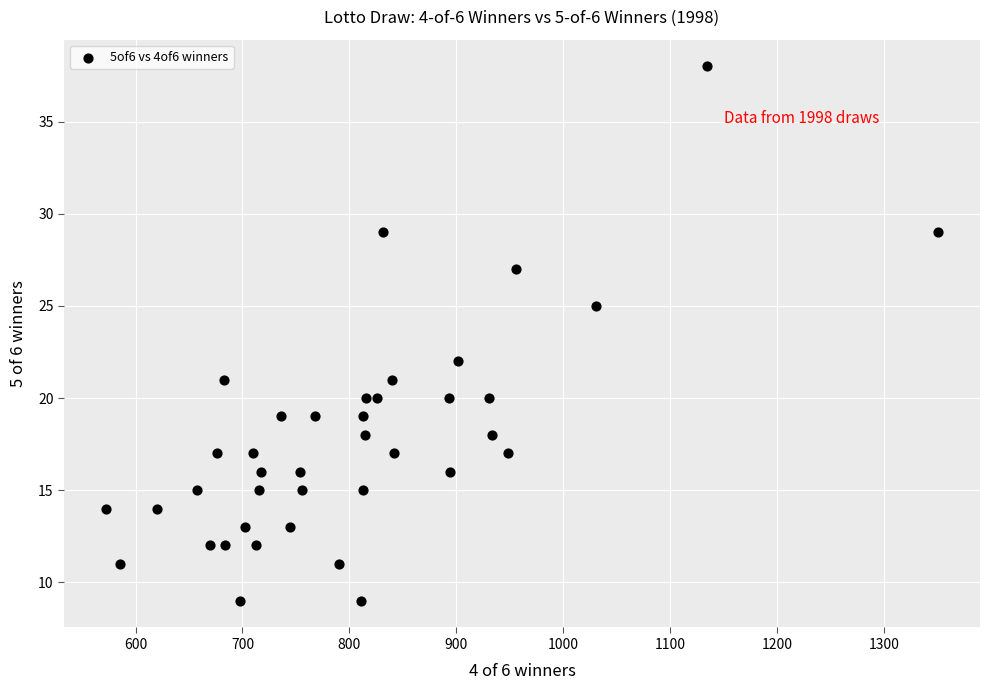

What is the range of Y values (max minus min)?

29